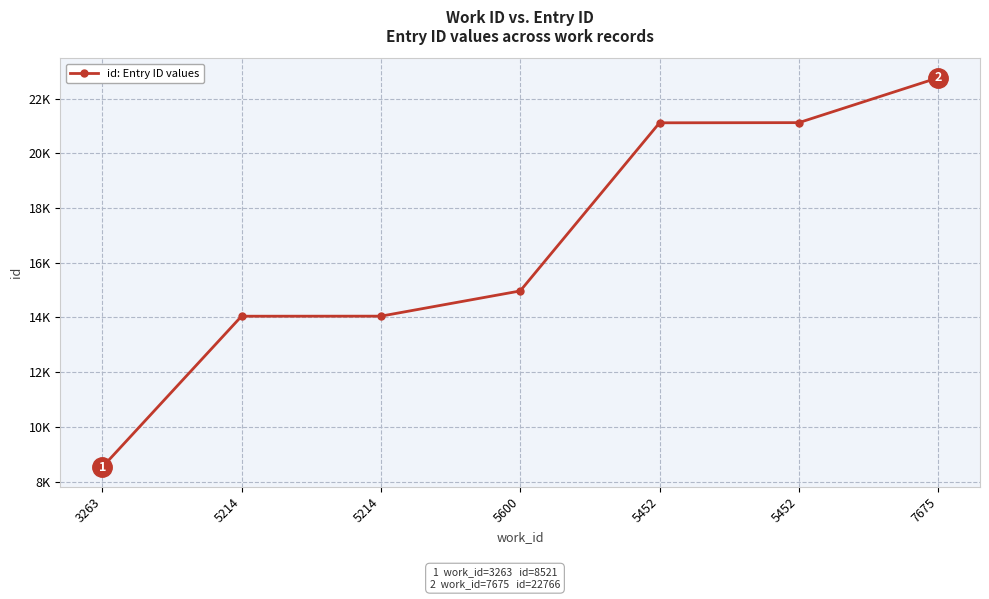

Does the chart have visible grid lines?

Yes